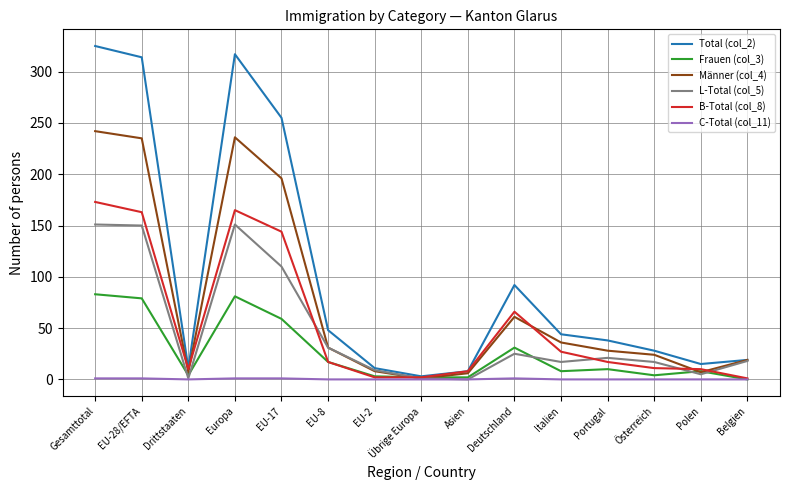

List the series in order of their peak value, highest first.

Total (col_2), Männer (col_4), B-Total (col_8), L-Total (col_5), Frauen (col_3), C-Total (col_11)